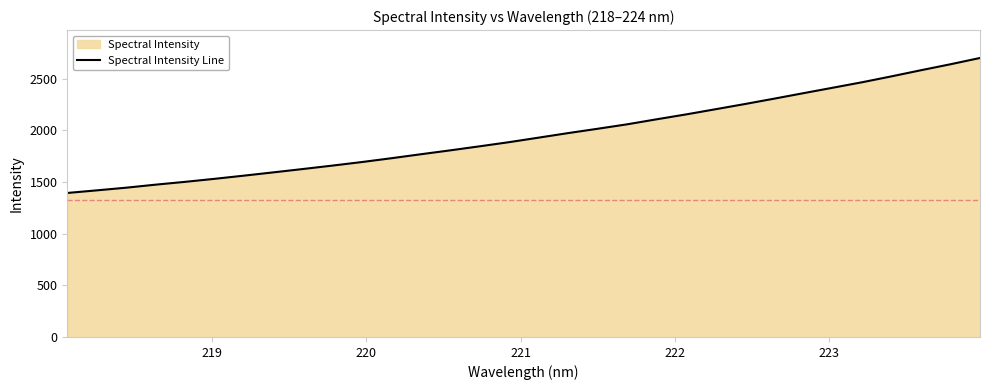

What is the difference between the maximum and minimum values?

1305.7